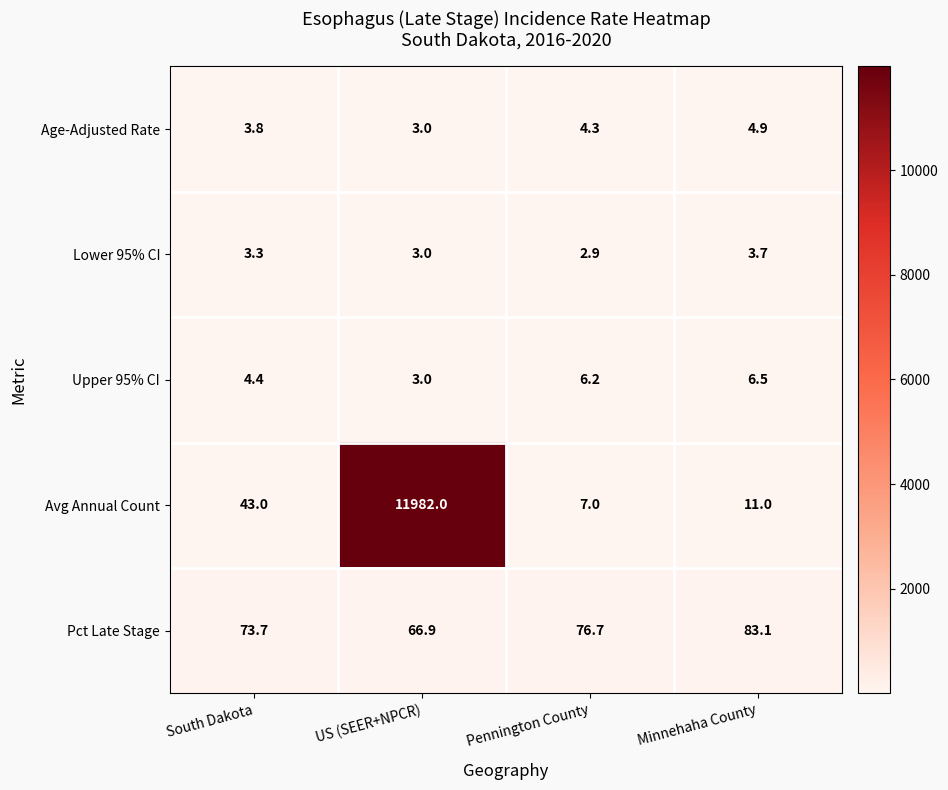

True or false: Pct Late Stage has a value of 83.1 at Minnehaha County.

True